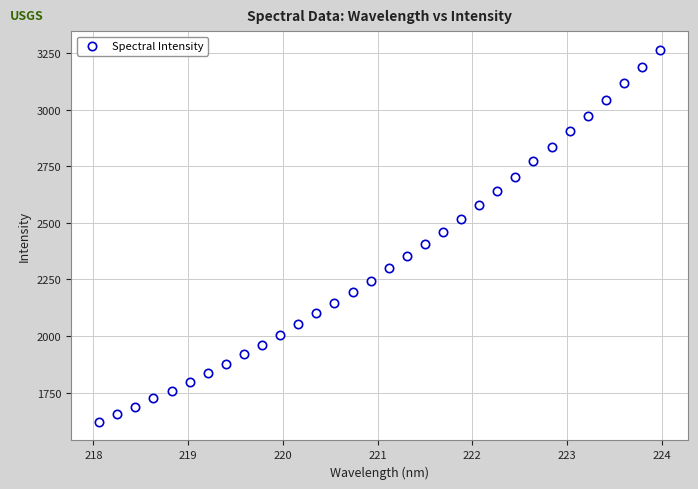

What is the range of X values (max minus min)?

5.9